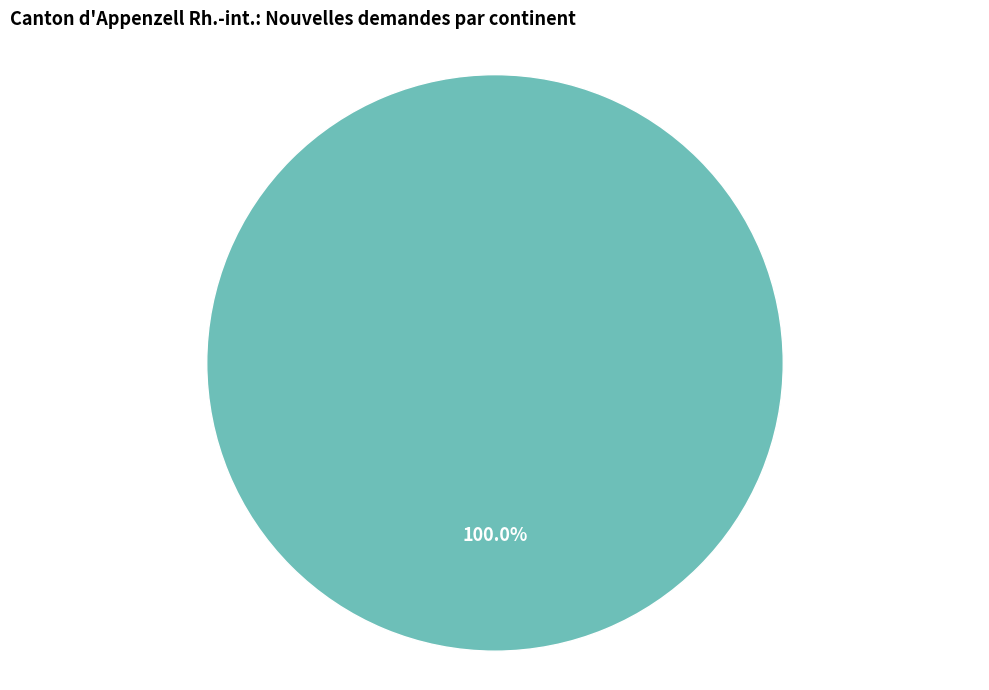

Which category accounts for the majority?

Afrique du Nord